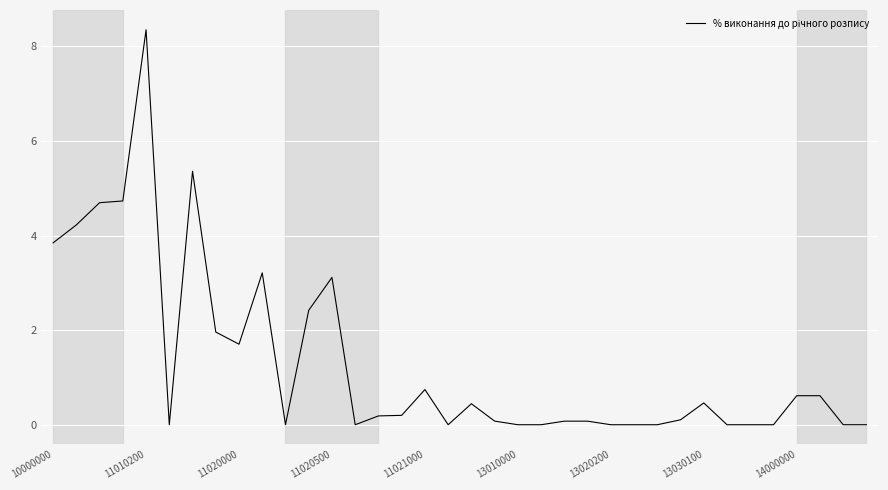

What is the difference between the maximum and minimum values?

8.4